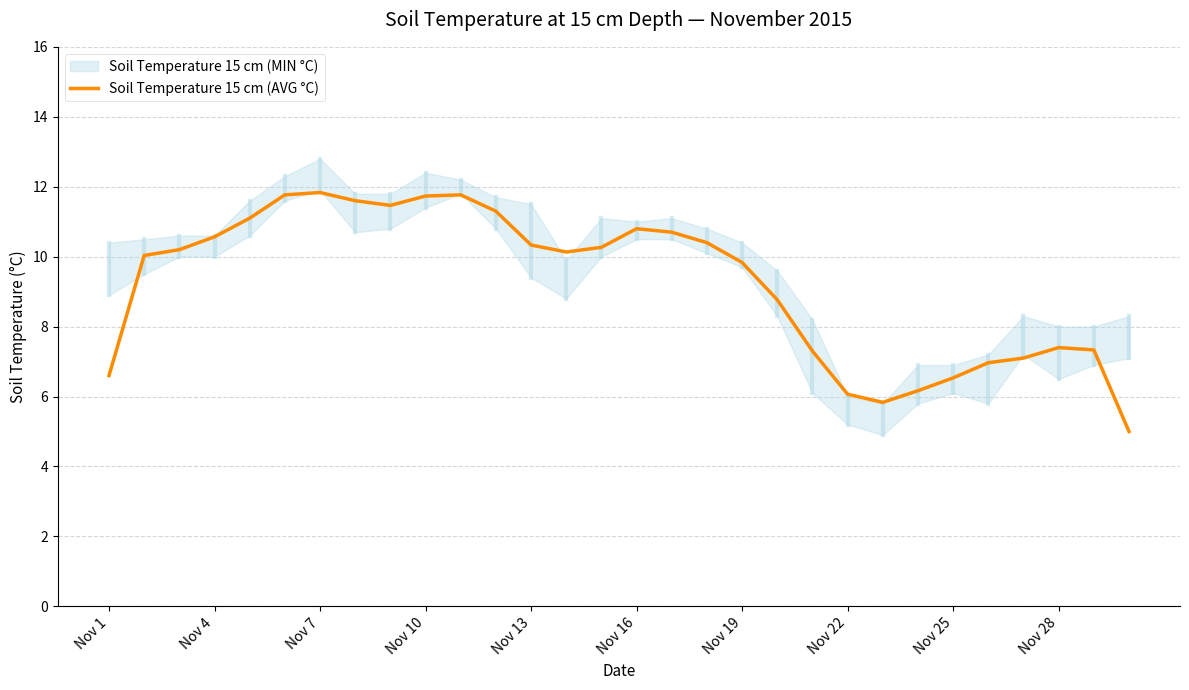

How many interior local peaks (higher than both neighbors) does the data have?

4